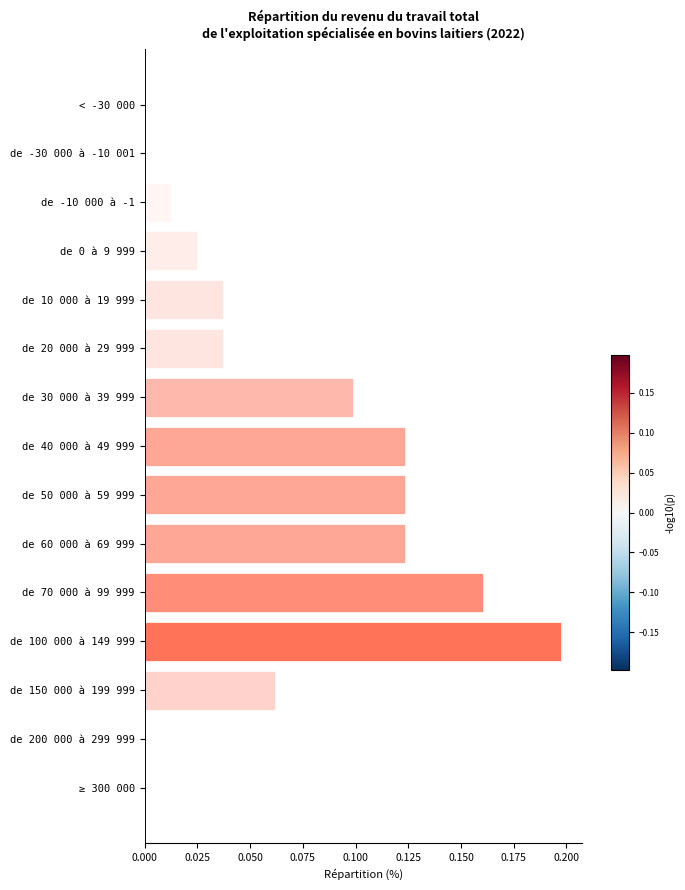

Are the bars grouped side by side (vs. stacked)?

No